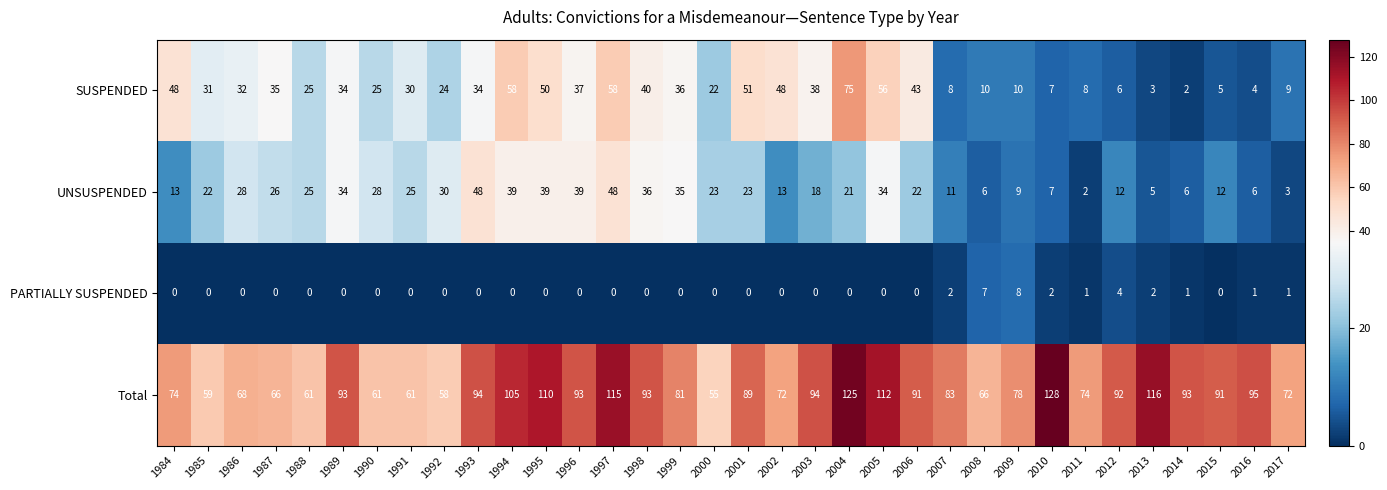

The PARTIALLY SUSPENDED series shows -3 at 1997. True or false?

False